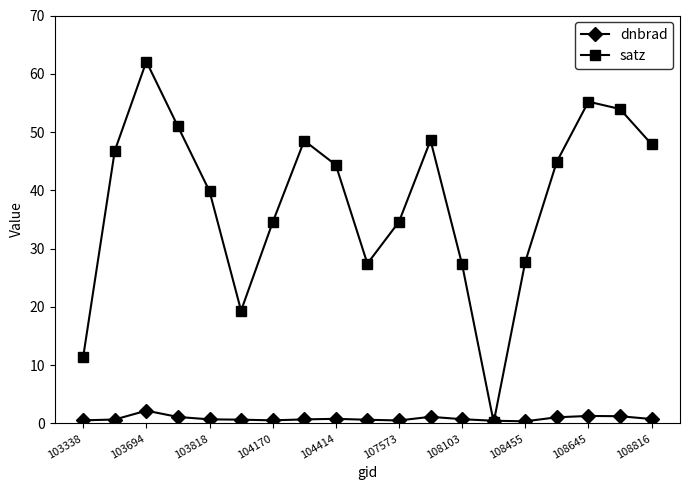

What is the value of the satz point at the 12th from the left?

48.6